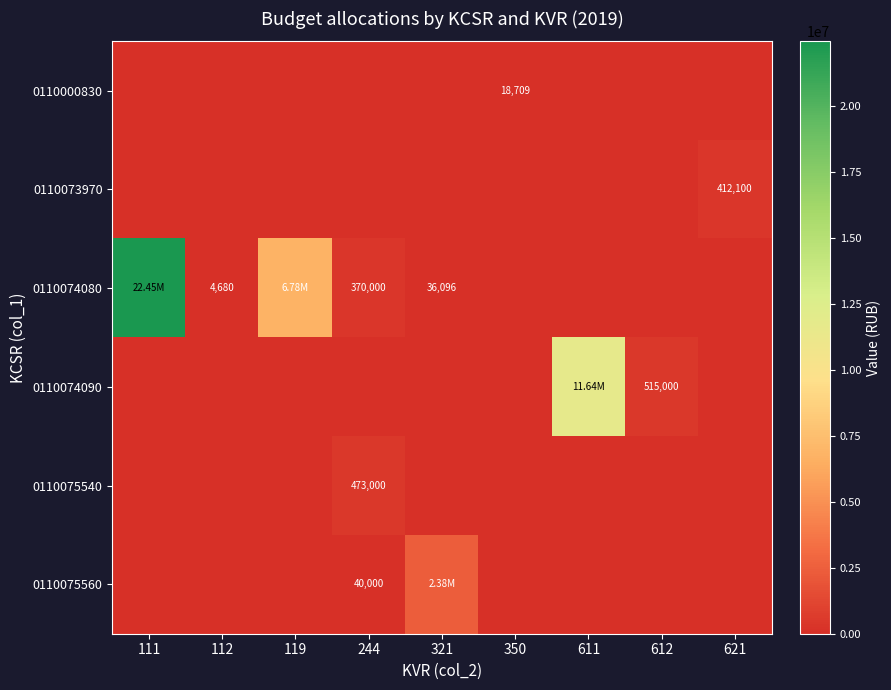

What is the maximum value for 0110075540?

473000.0